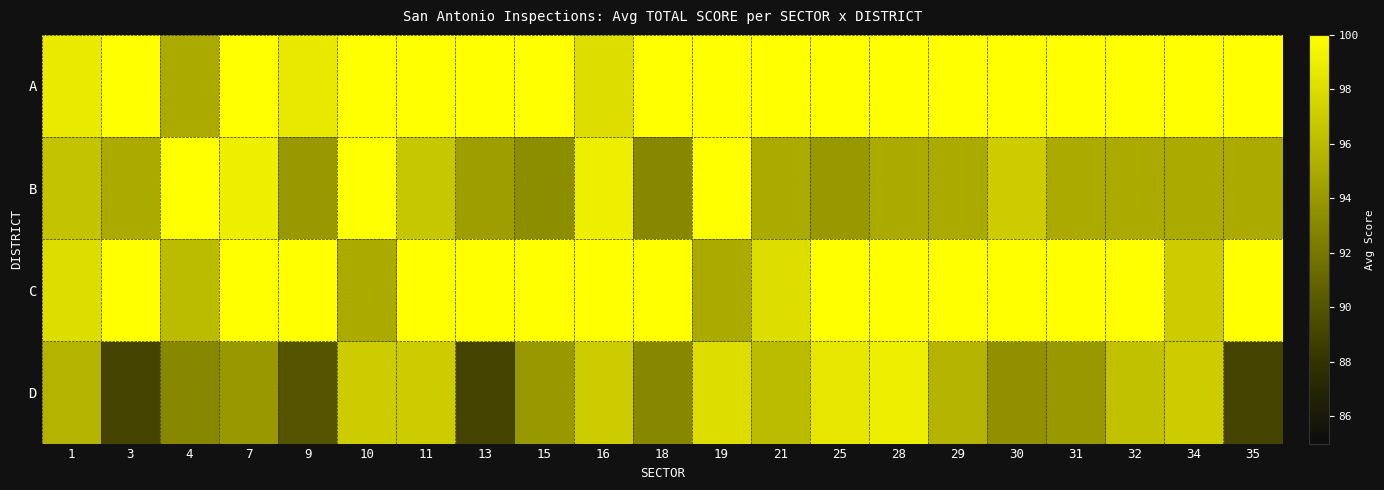

Which label corresponds to the smallest value in the chart?

3